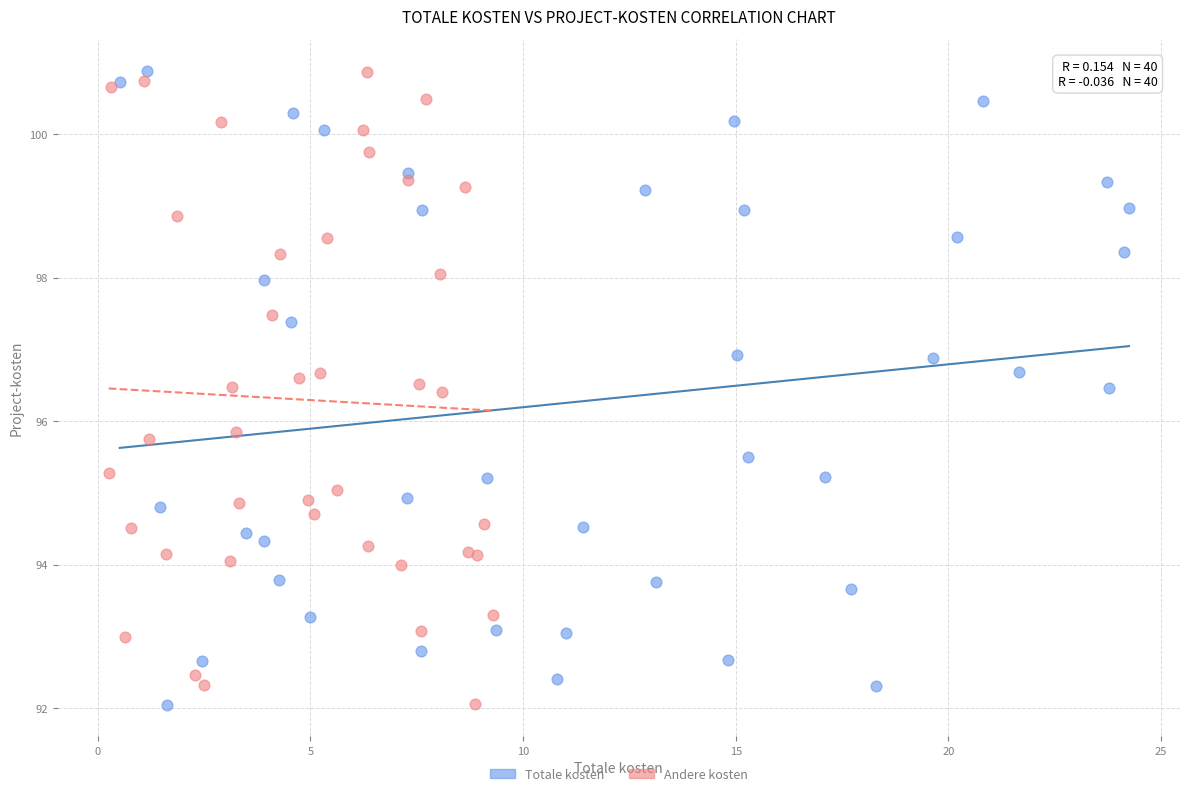

What are all the series names shown in the legend?

Totale kosten, Andere kosten